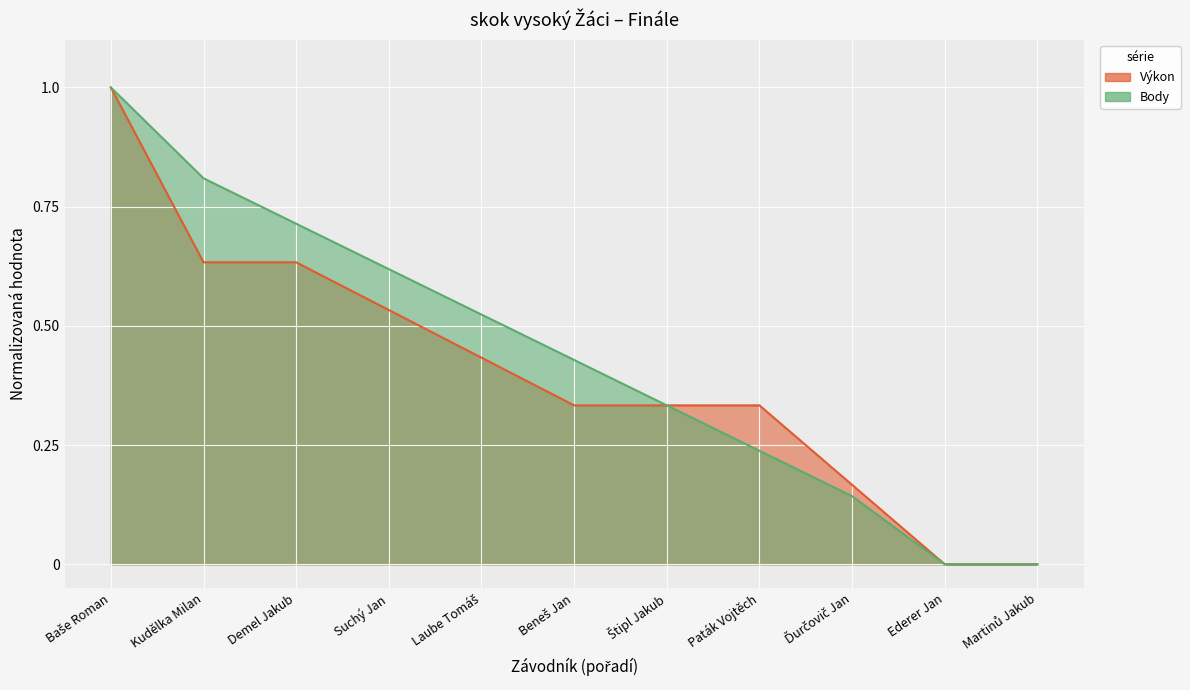

What value does the Body series have at Kudělka Milan?

0.8